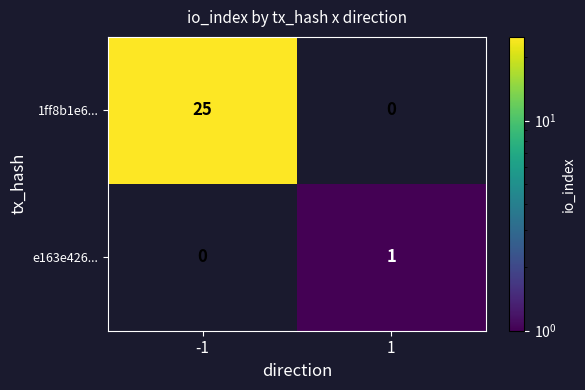

What is the approximate value of 1ff8b1e6... at -1?

25